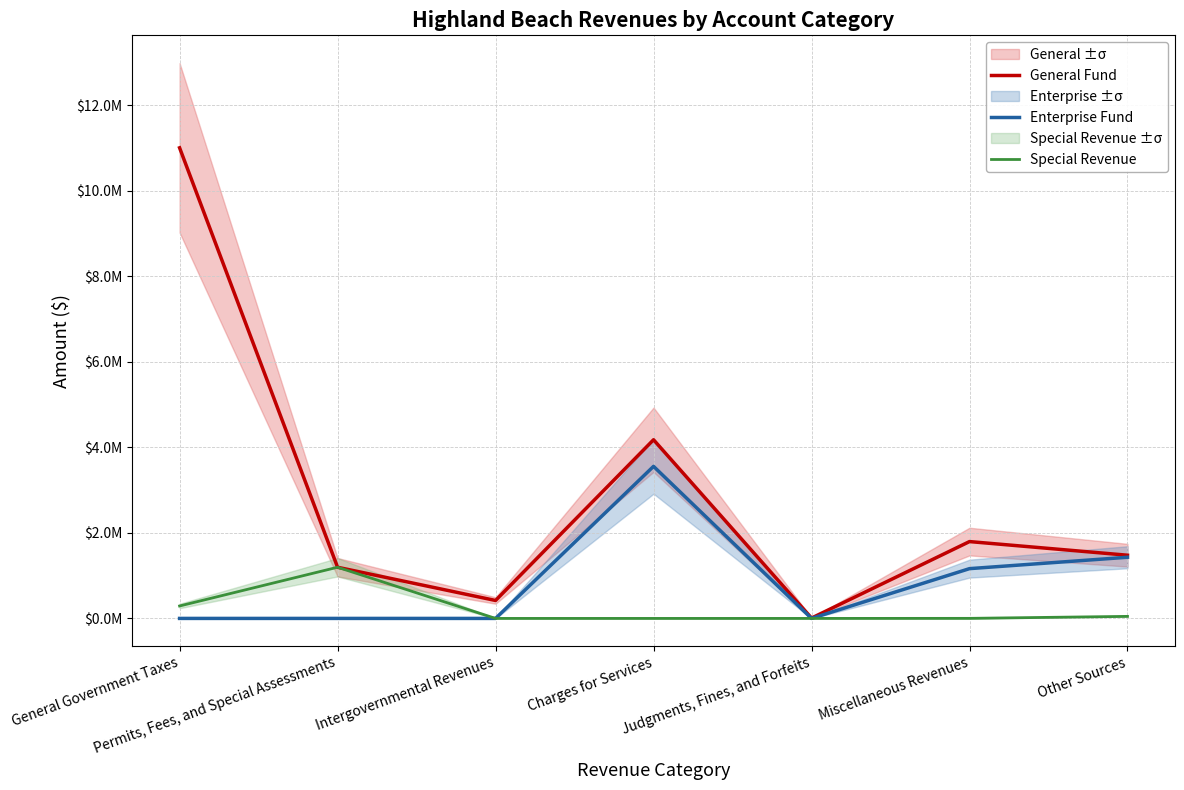

Is it true that Special Revenue equals 290822 at General Government Taxes?

True